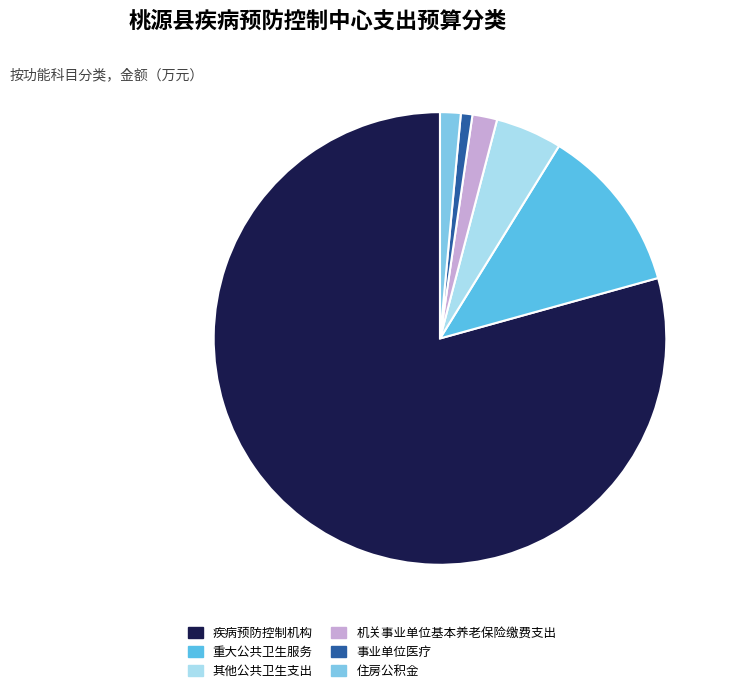

Between 疾病预防控制机构 and 其他公共卫生支出, which is larger?

疾病预防控制机构